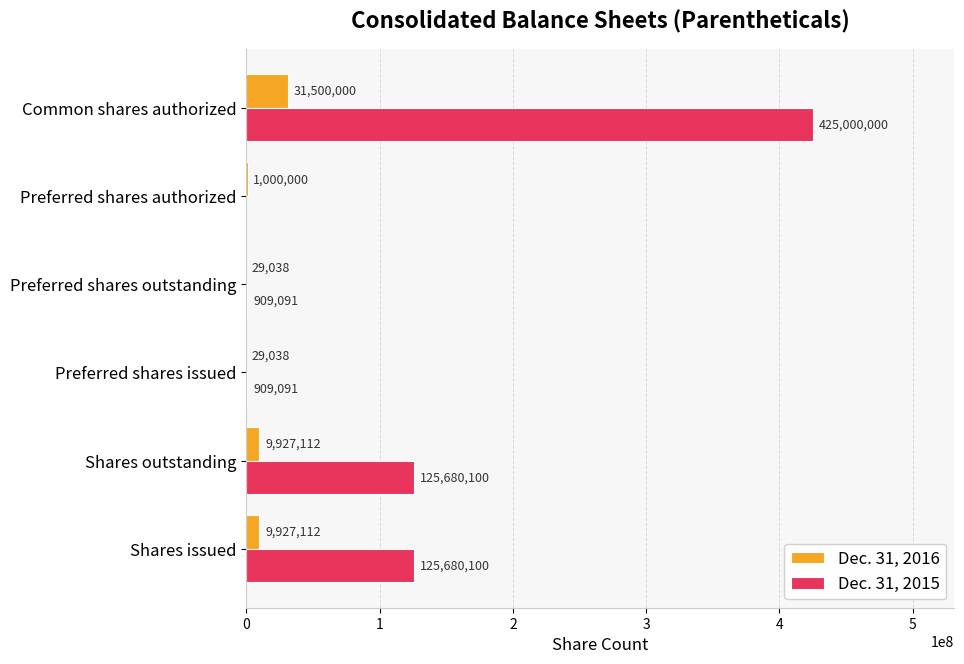

Which series has the largest total across all categories?

Dec. 31, 2015